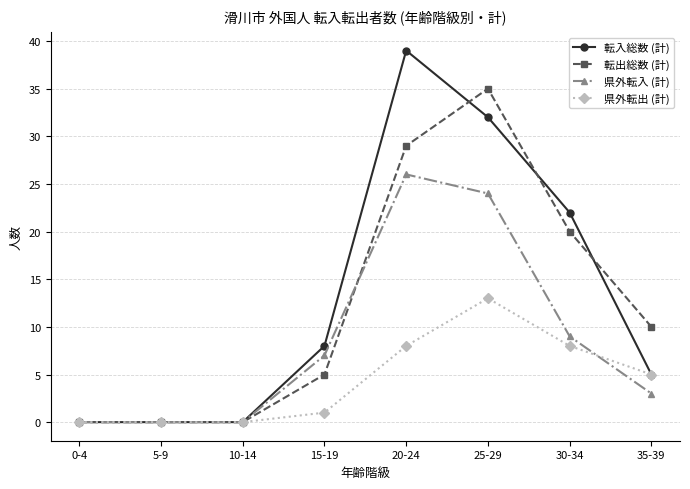

Is the value of 県外転出 (計) at 35-39 greater than the value of 転入総数 (計) at 30-34?

No